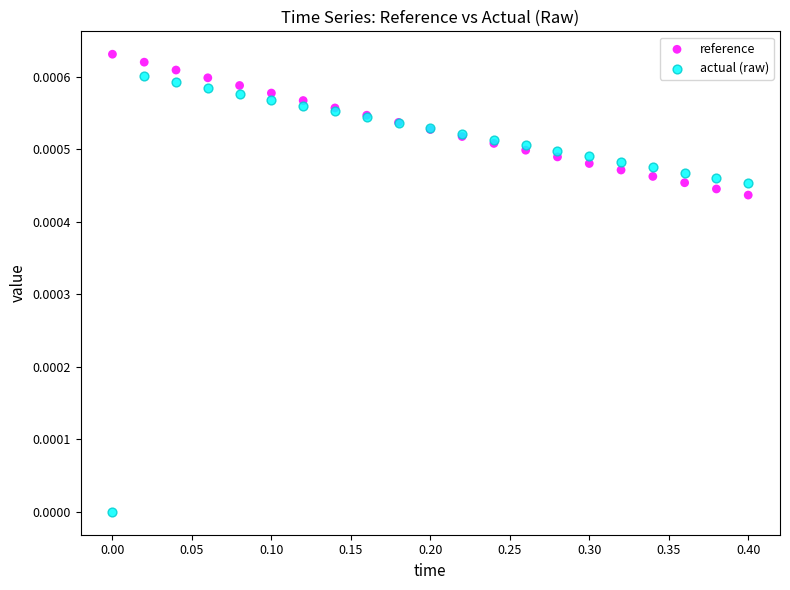

Which series contains the lowest Y value?

actual (raw)